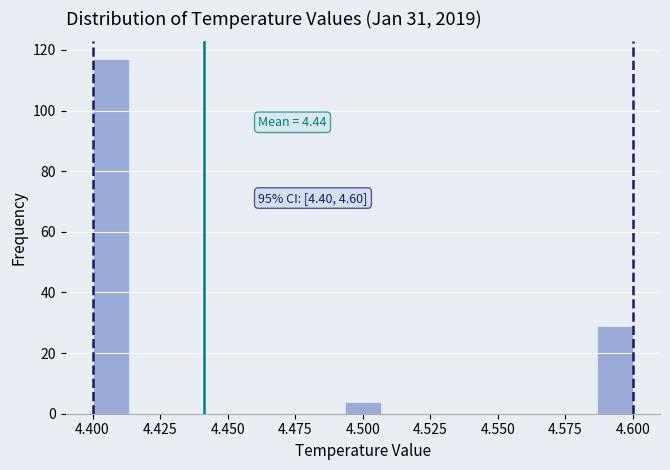

Read against the x-axis, roughly where is the centre of the tallest bar?

4.405